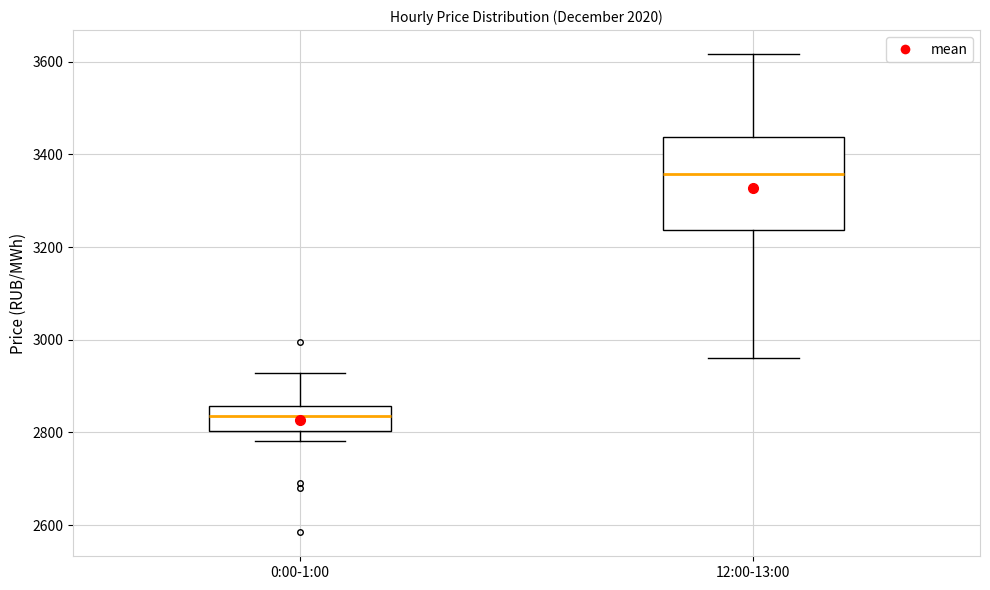

Reading left to right, read every box against the y-axis: the position of its median line, the range the box covers, and the ends of its whiskers. The values are not printed on the chart, so give them approximately, as read against the axis.

0:00-1:00: median 2840, box 2800 to 2860, whiskers 2780 to 2920
12:00-13:00: median 3360, box 3240 to 3440, whiskers 2960 to 3620